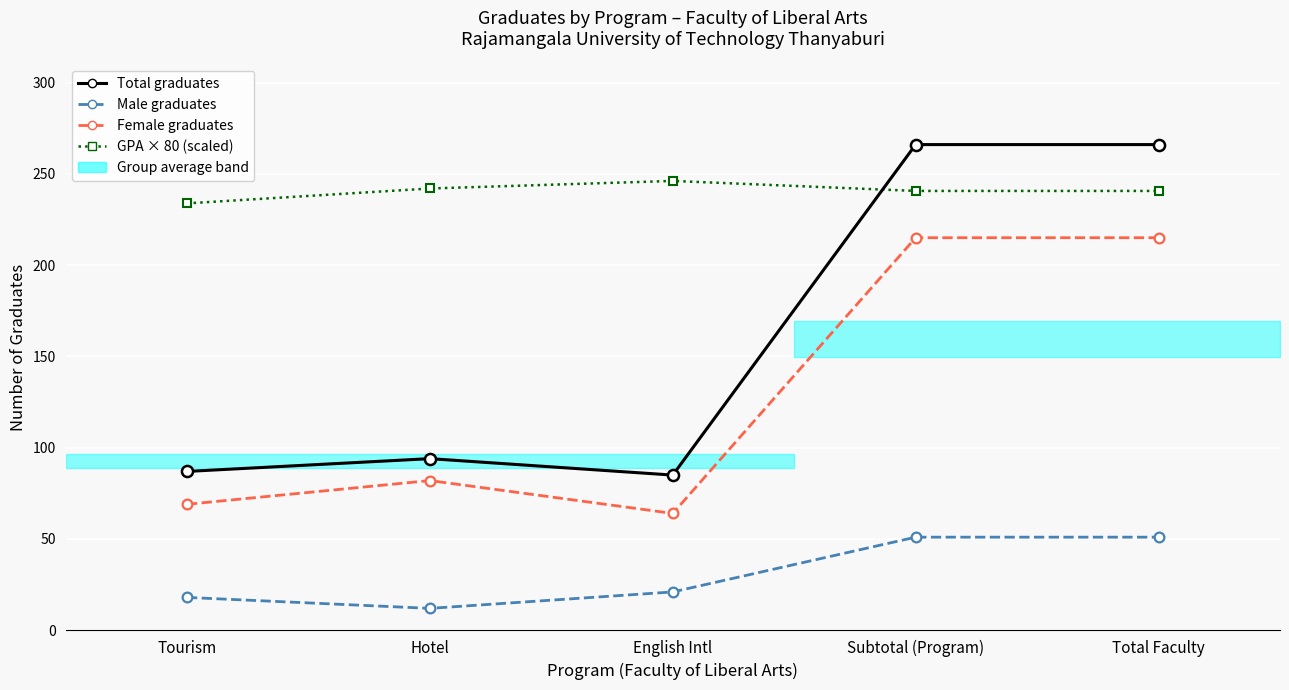

Which series has the largest total across all categories?

GPA × 80 (scaled)